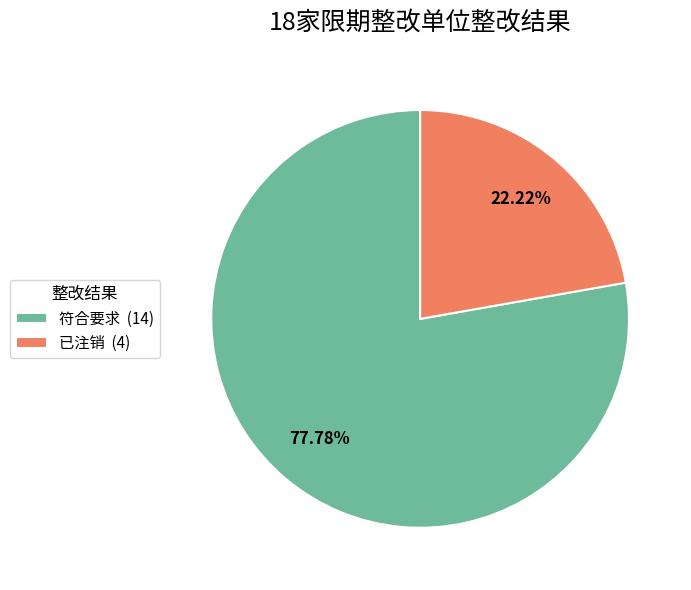

To the nearest percent, what is the difference between the 已注销 and 符合要求 slice percentages?

56%